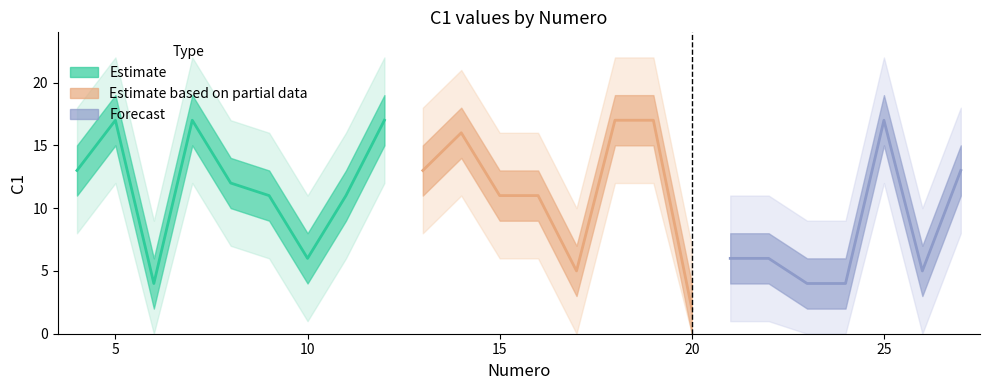

Reading right to left, list all the values displayed in this chart.

C1: 27=13	26=5	25=17	24=4	23=4	22=6	21=6	20=2	19=17	18=17	17=5	16=11	15=11	14=16	13=13	12=17	11=11	10=6	9=11	8=12	7=17	6=4	5=17	4=13
Numero: 27=27	26=26	25=25	24=24	23=23	22=22	21=21	20=20	19=19	18=18	17=17	16=16	15=15	14=14	13=13	12=12	11=11	10=10	9=9	8=8	7=7	6=6	5=5	4=4
VALEUR: 27=1	26=1	25=1	24=1	23=1	22=1	21=1	20=1	19=1	18=1	17=1	16=1	15=1	14=1	13=1	12=1	11=1	10=1	9=1	8=1	7=1	6=1	5=1	4=1
confiance: 27=1	26=1	25=1	24=1	23=1	22=1	21=1	20=1	19=1	18=1	17=1	16=1	15=1	14=1	13=1	12=1	11=1	10=1	9=1	8=1	7=1	6=1	5=1	4=1